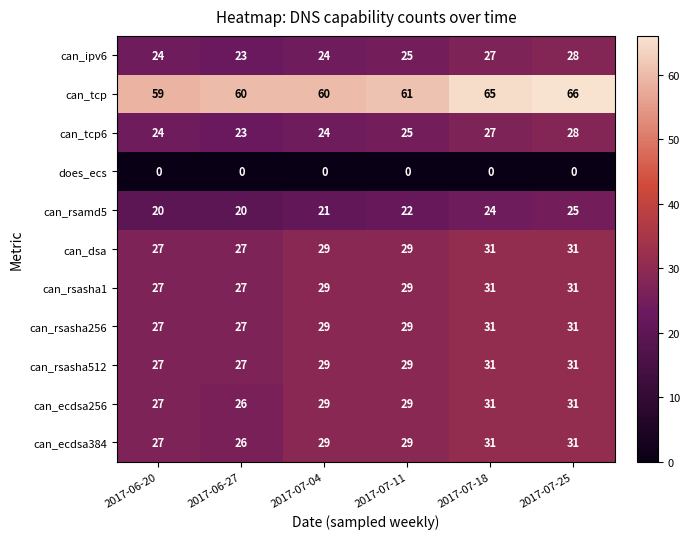

Count the can_rsasha512 values in the range 27 to 31.

6